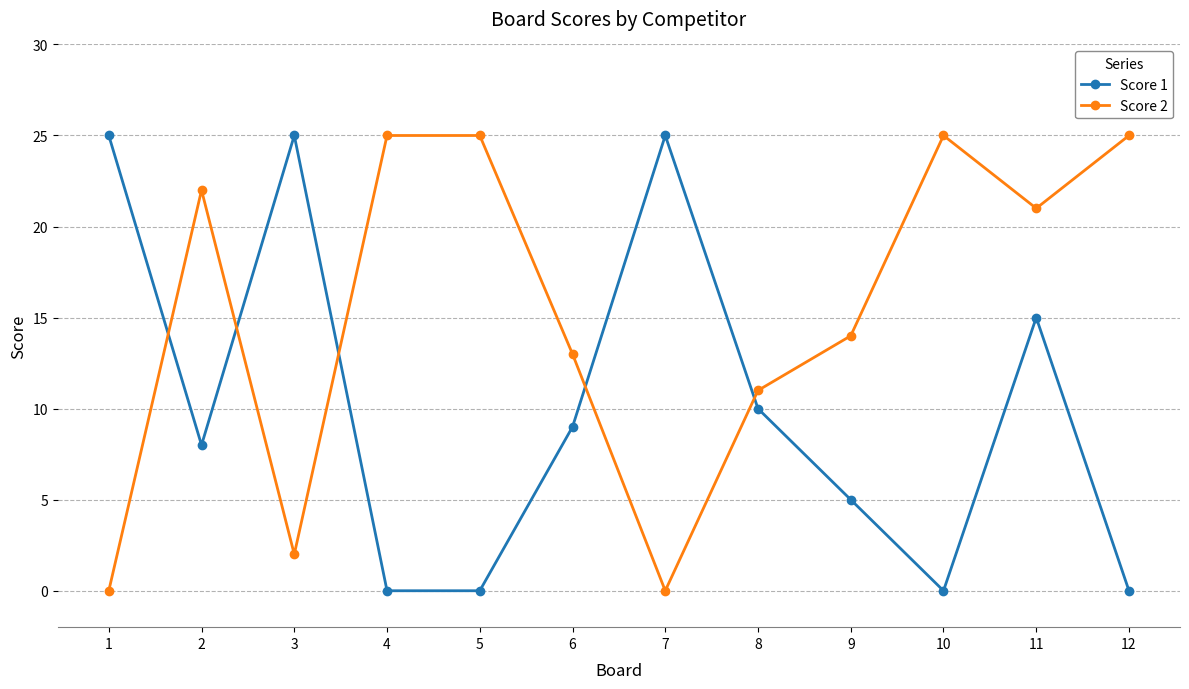

At which category does Score 2 reach its first local valley?

3